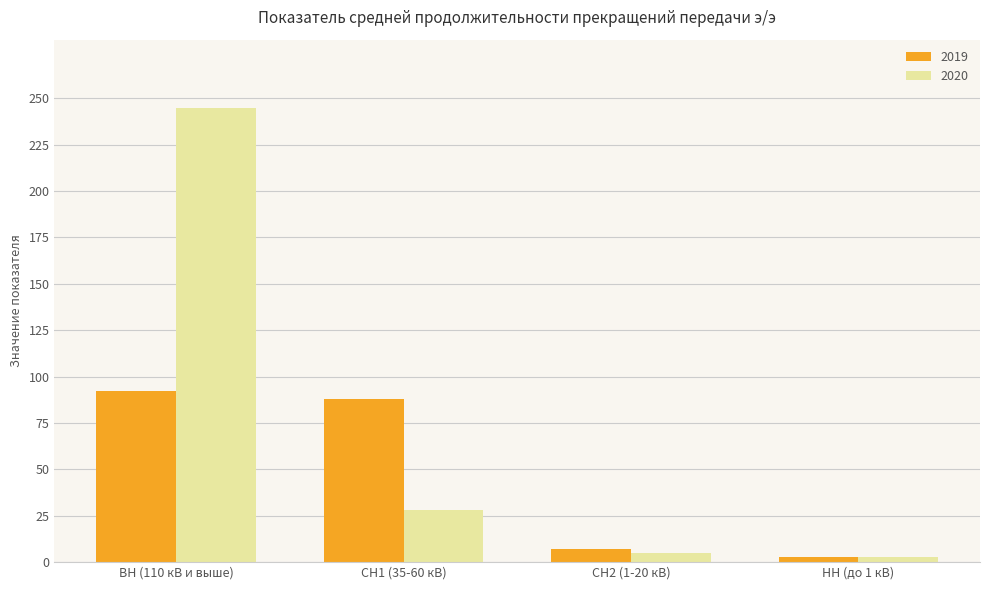

Is the value of 2020 at СН2 (1-20 кВ) greater than the value of 2019 at ВН (110 кВ и выше)?

No